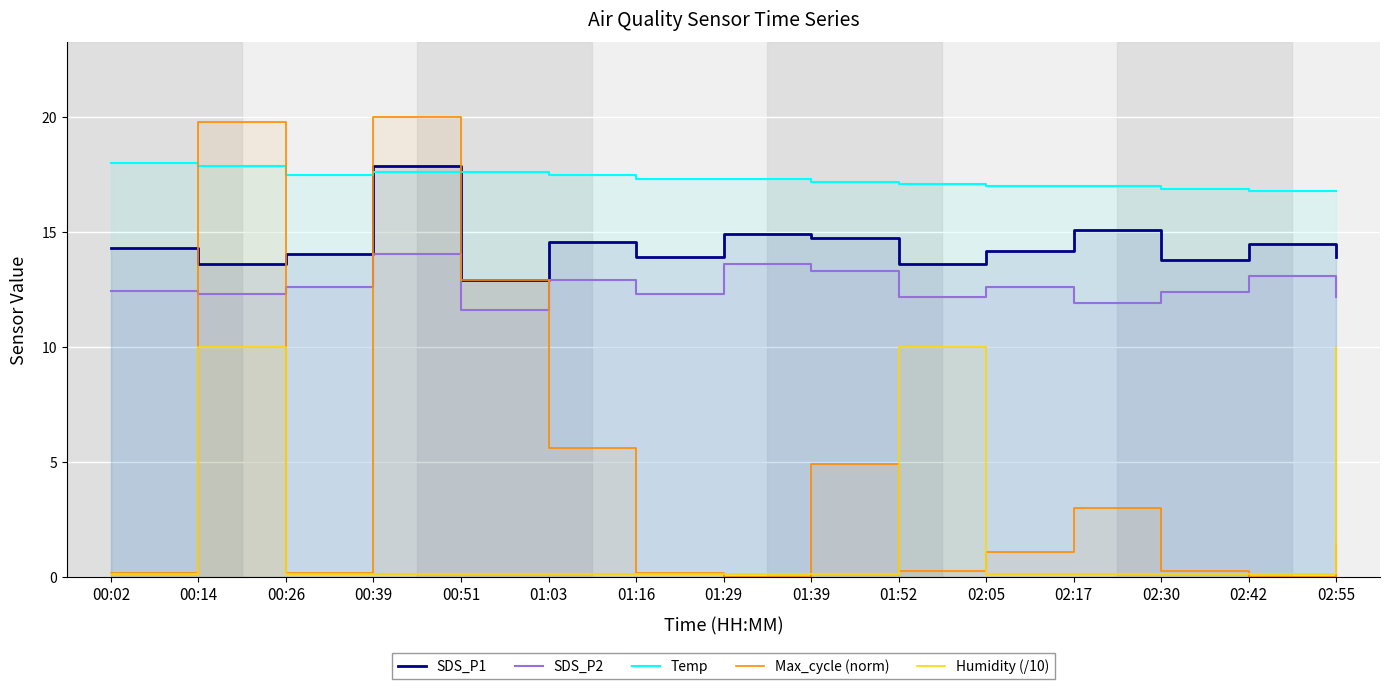

What is the difference between the maximum and second lowest values in the Humidity (/10) series?

9.9